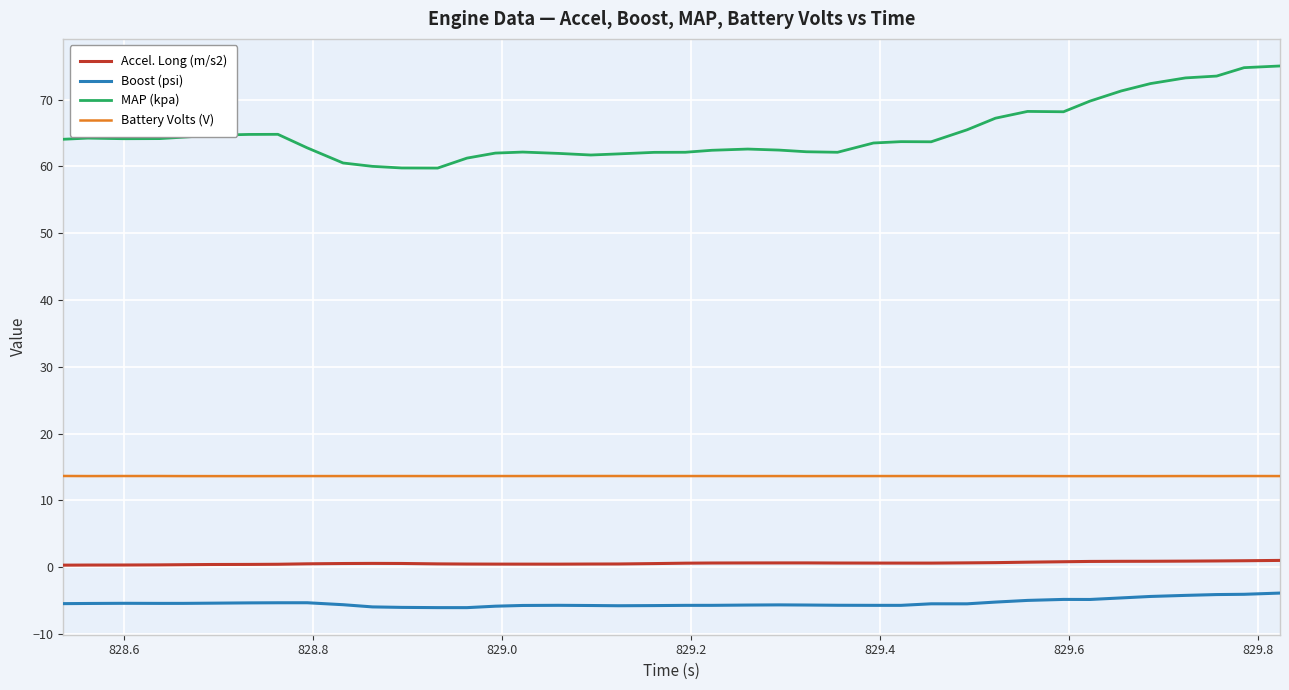

What is the maximum value shown in the chart?

75.0